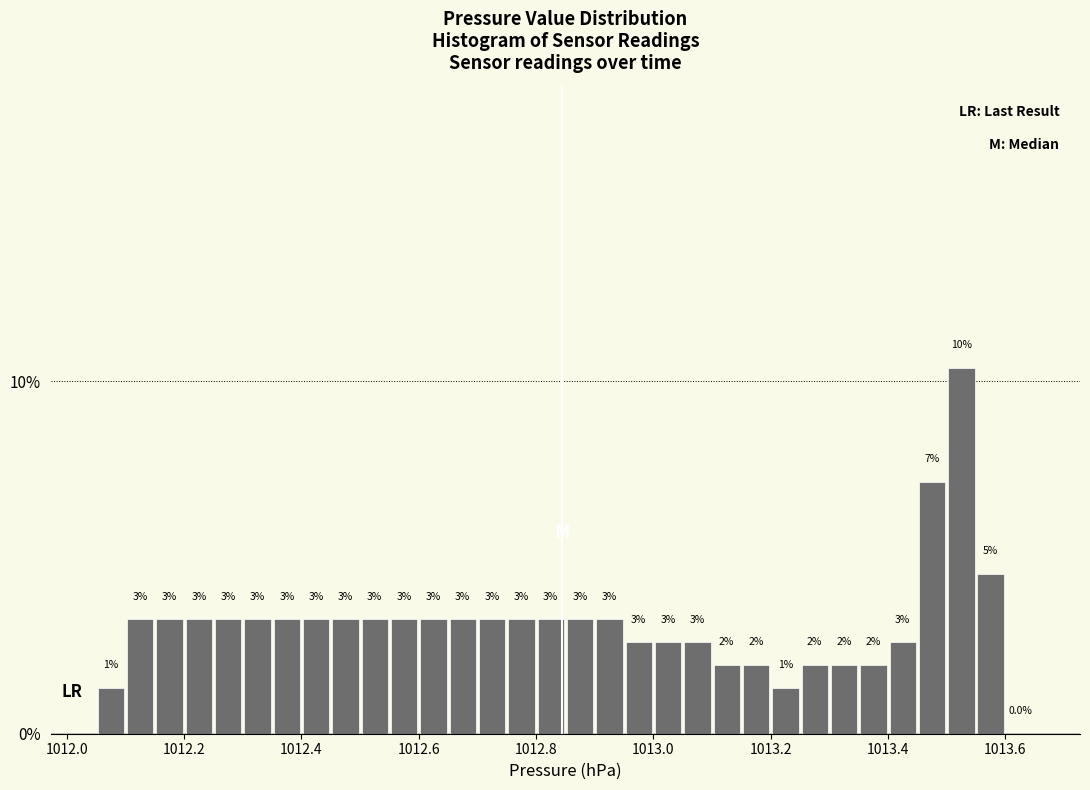

Around what value on the x-axis is the tallest bar? Give the approximate position of its centre, as read against the axis.

1013.52